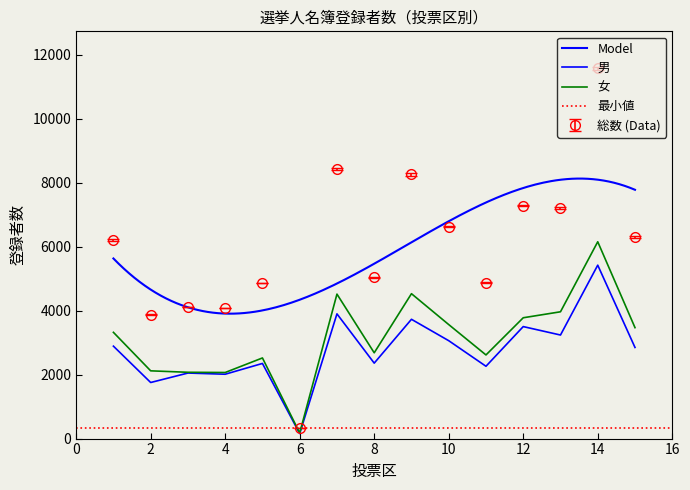

At which label does 総数 first exceed 6214?

7